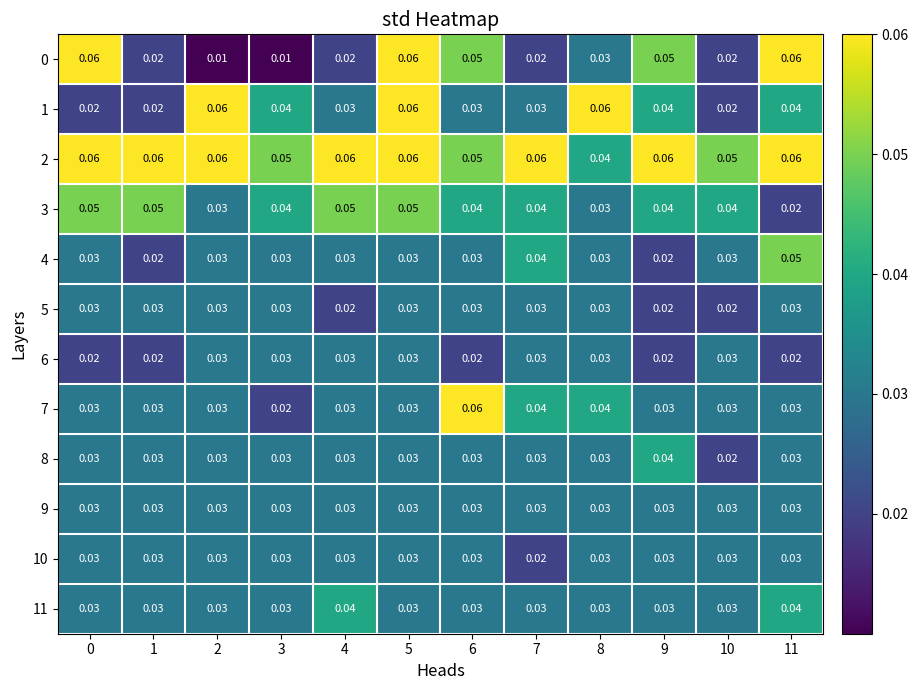

Is the value of 8 at 9 greater than the value of 9 at 7?

Yes